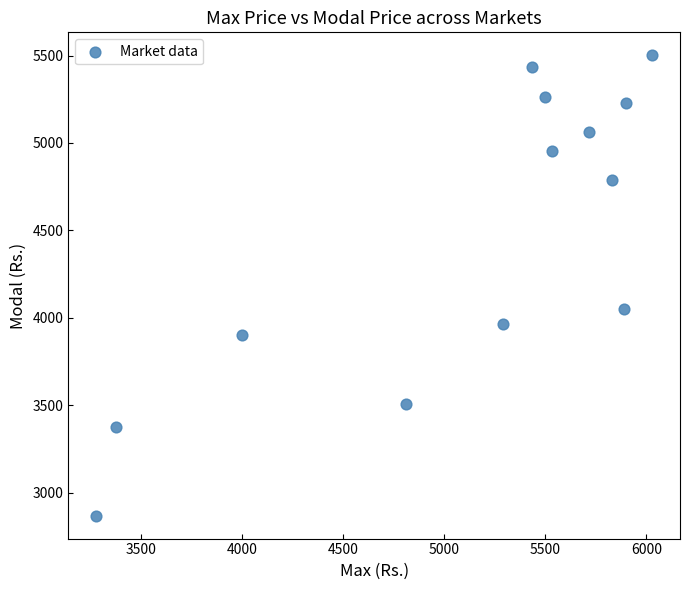

What is the range of X values (max minus min)?

2753